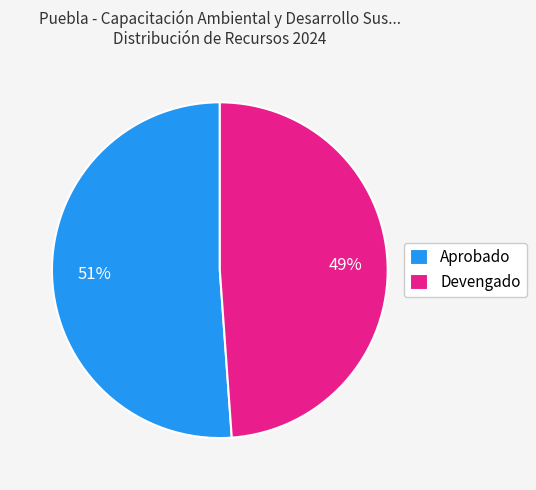

Does Aprobado account for over 50% of the chart?

Yes